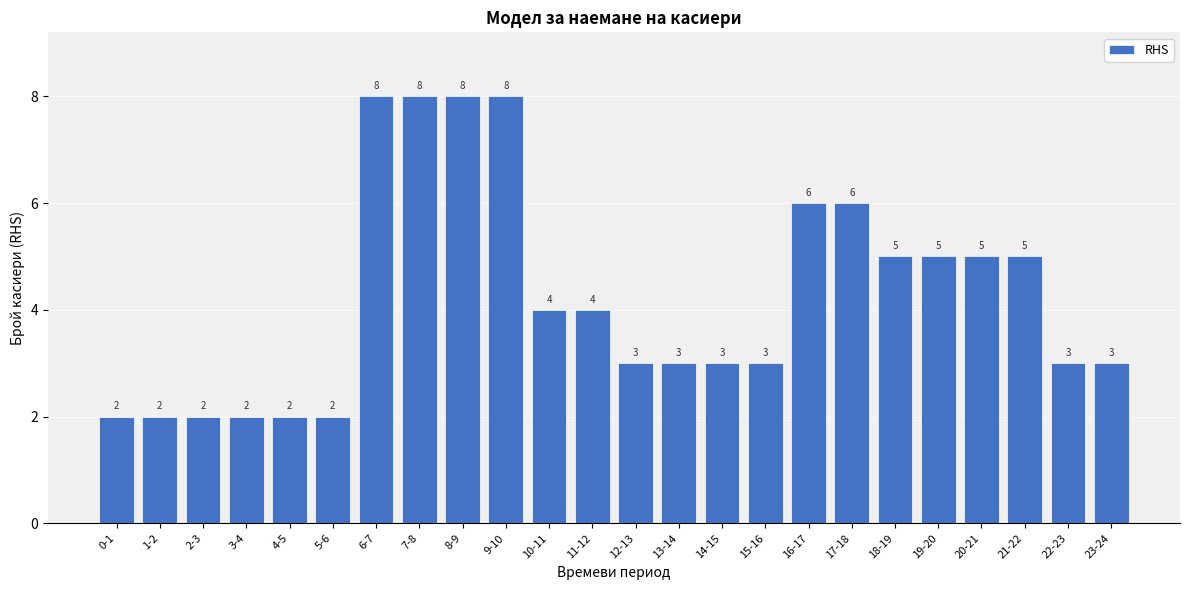

Reading right to left, transcribe all the data shown in this chart.

3	3	5	5	5	5	6	6	3	3	3	3	4	4	8	8	8	8	2	2	2	2	2	2